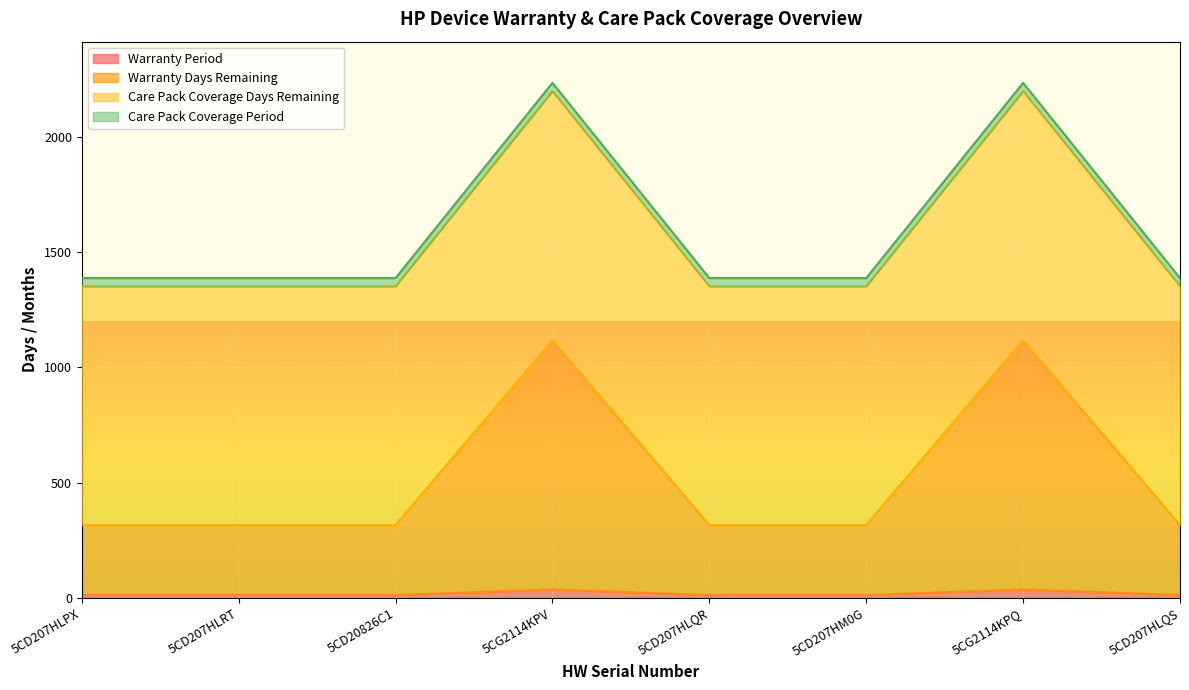

True or false: Warranty Days Remaining and Care Pack Coverage Days Remaining cross at least once.

False